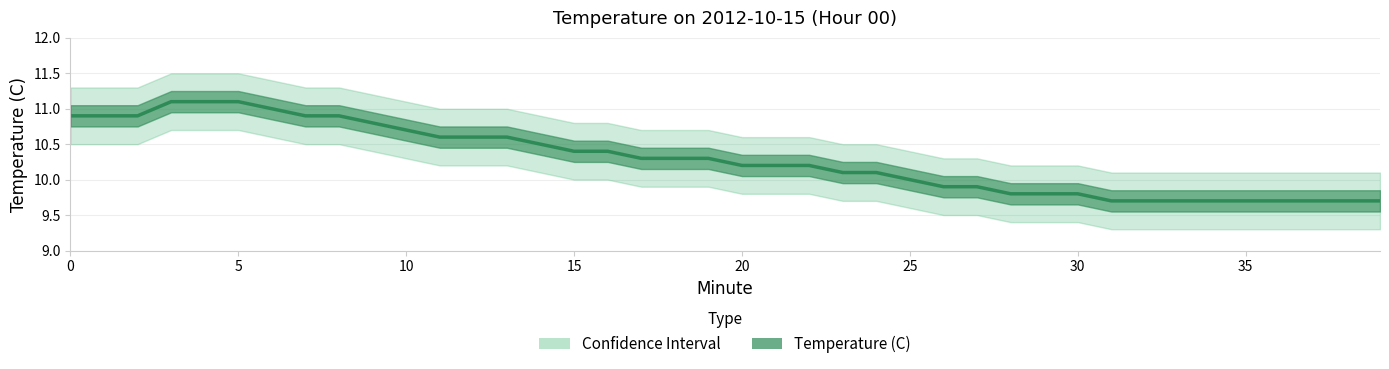

What is the difference between the highest and lowest values at 12?

0.8